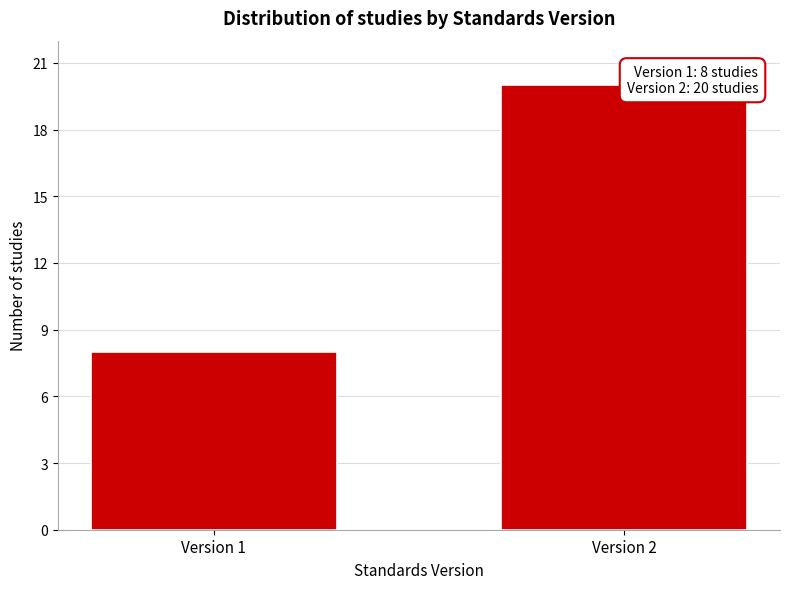

Reading left to right, transcribe all the data shown in this chart.

Version 1=8	Version 2=20